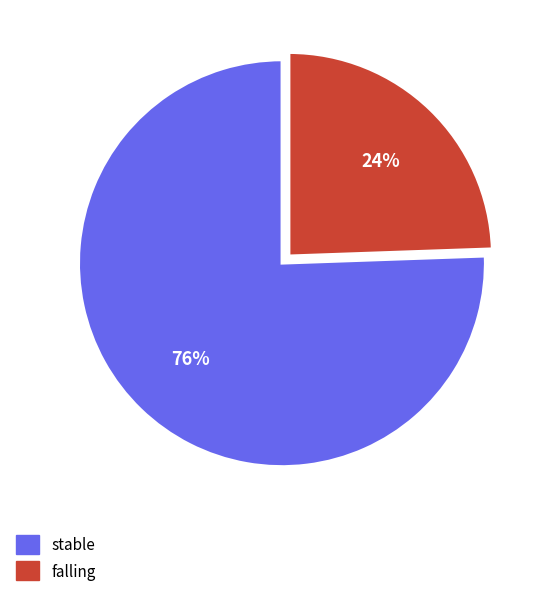

To the nearest percent, what percentage of the pie is stable?

76%